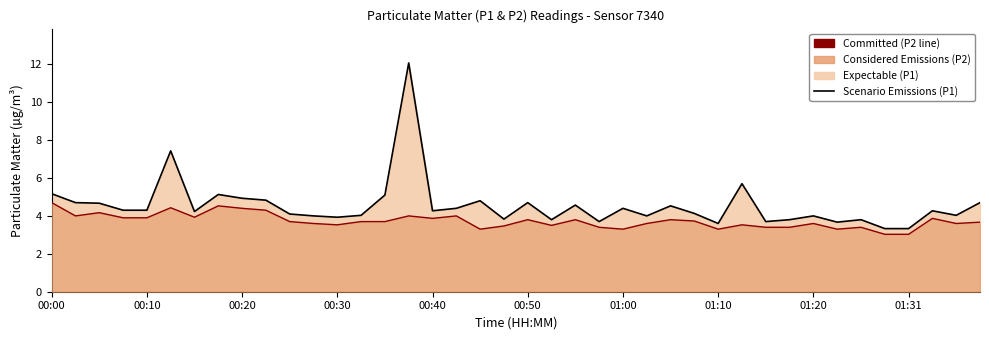

What position from the left is 39?

40